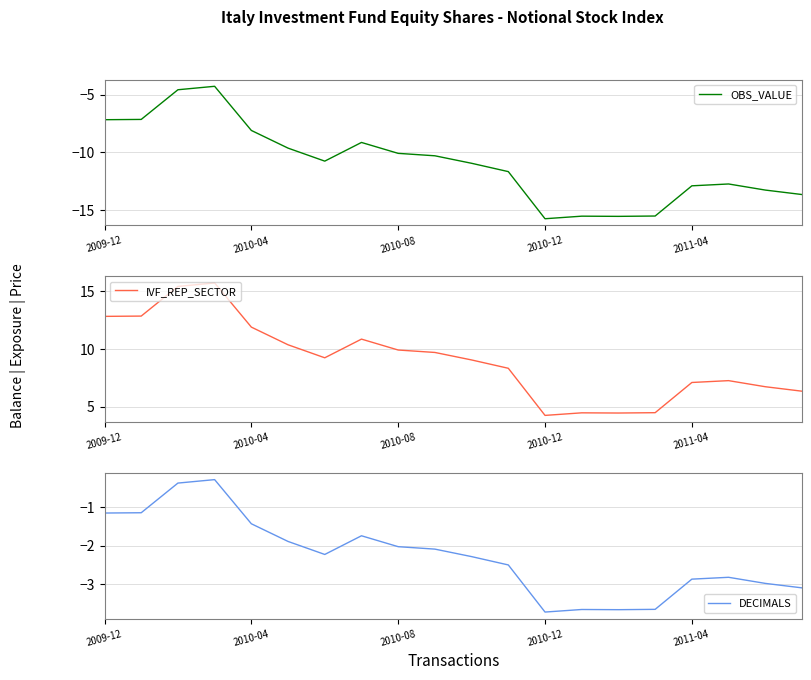

How many series are shown in this chart?

3